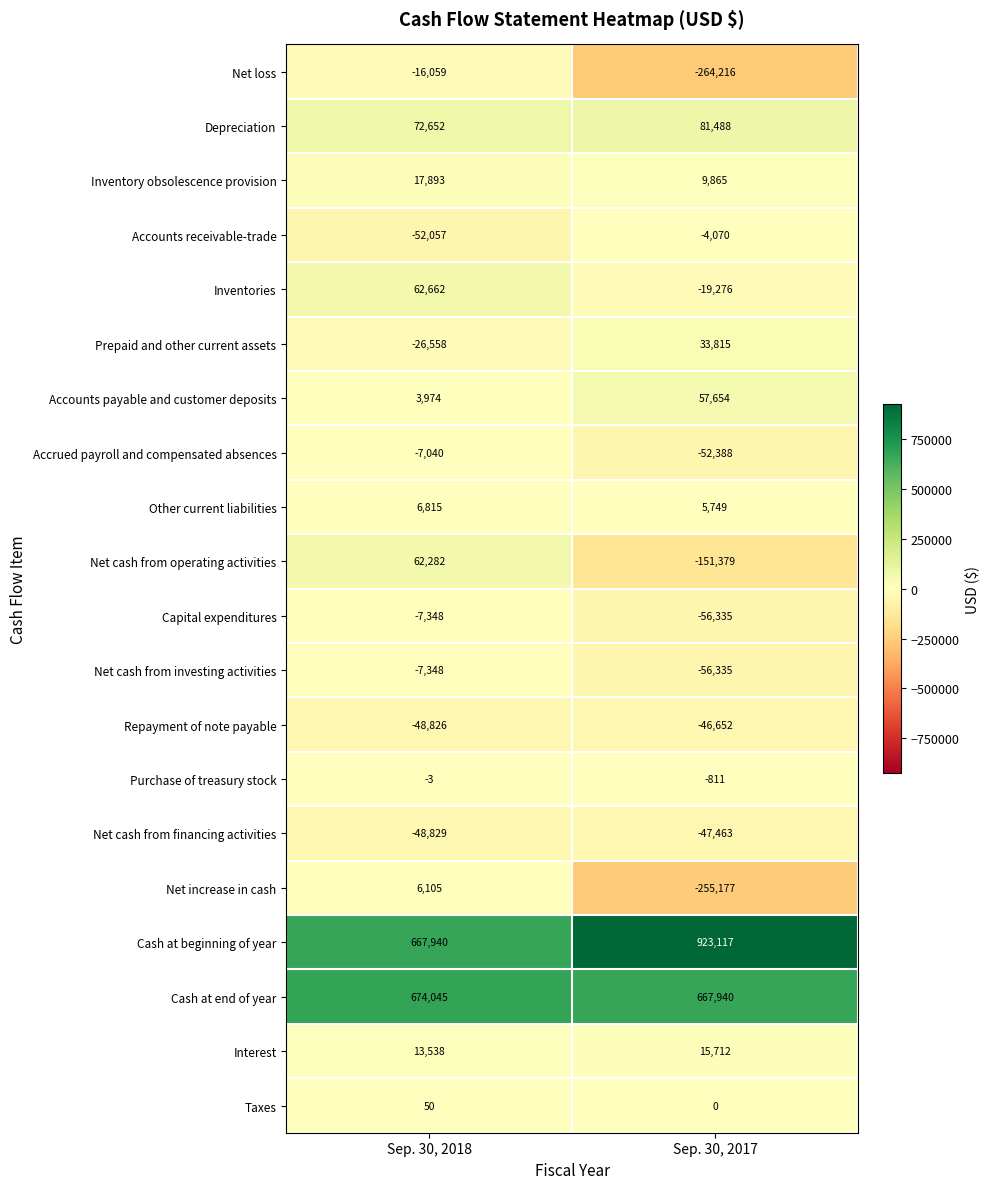

The value of Inventories at Sep. 30, 2018 is 62662. True or false?

True